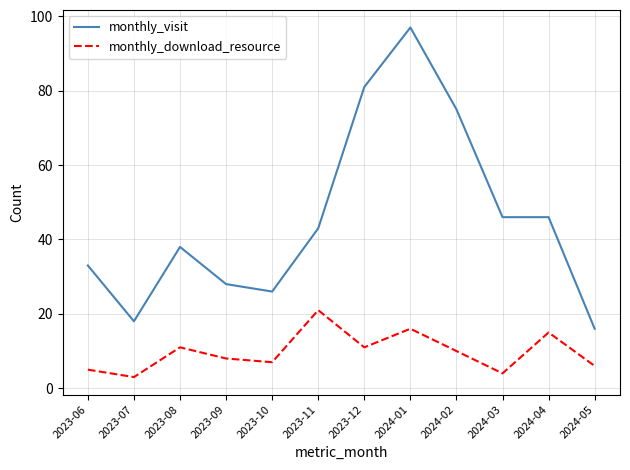

Which series has the largest total across all categories?

monthly_visit